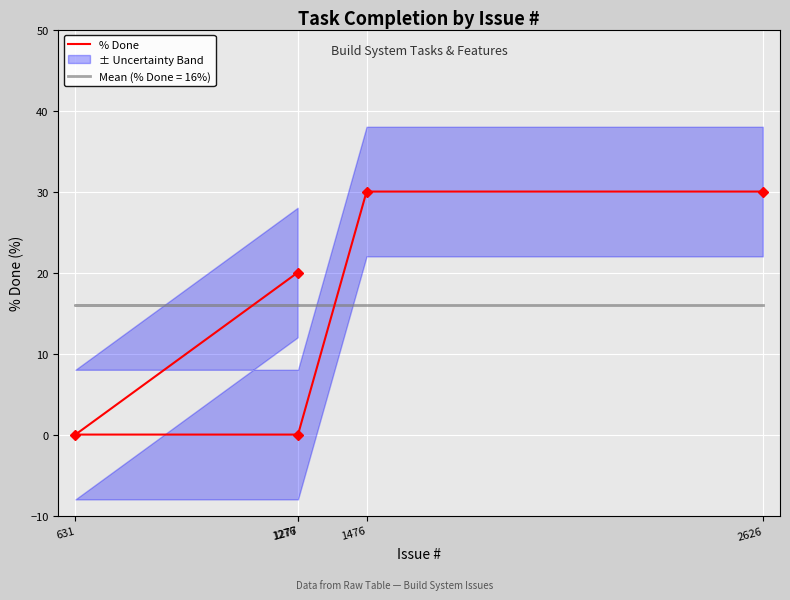

Rank the categories by value from highest to lowest.

2626, 1476, 1276, 1277, 631